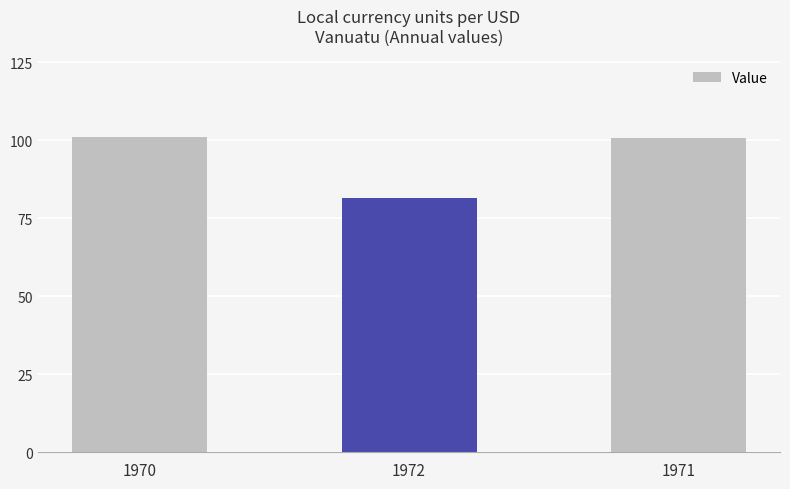

Which category has the lowest value across all series?

1972